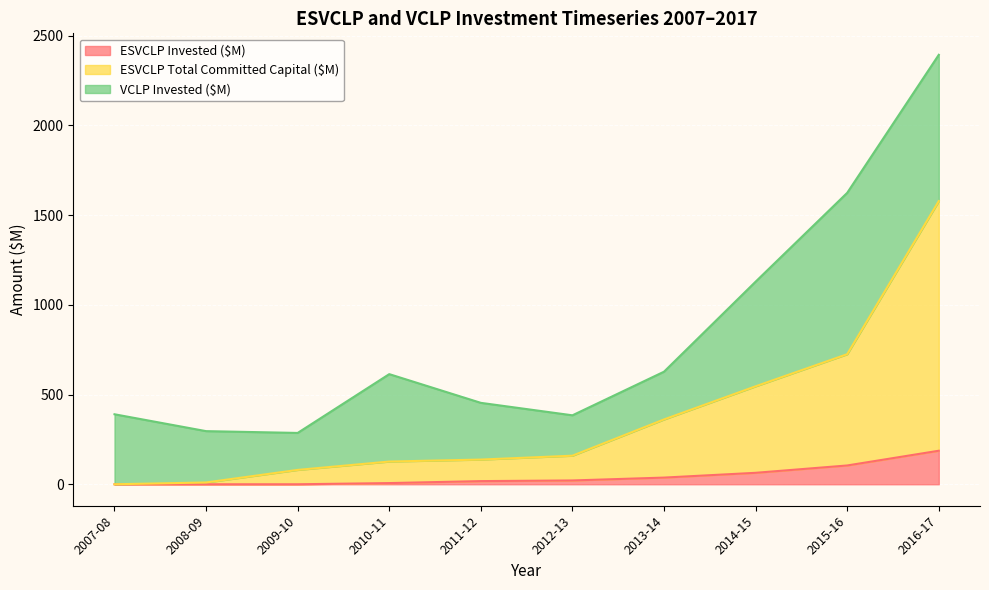

What is the total value across all series at 2009-10?

286.0